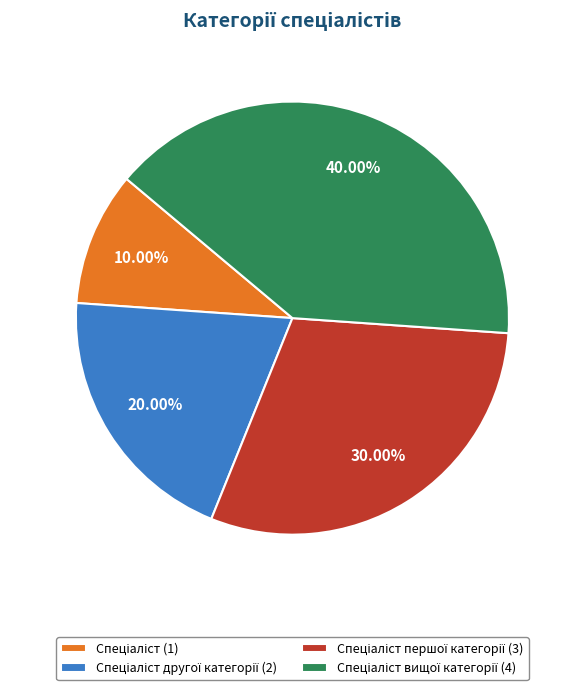

Is there a majority slice in this chart?

No